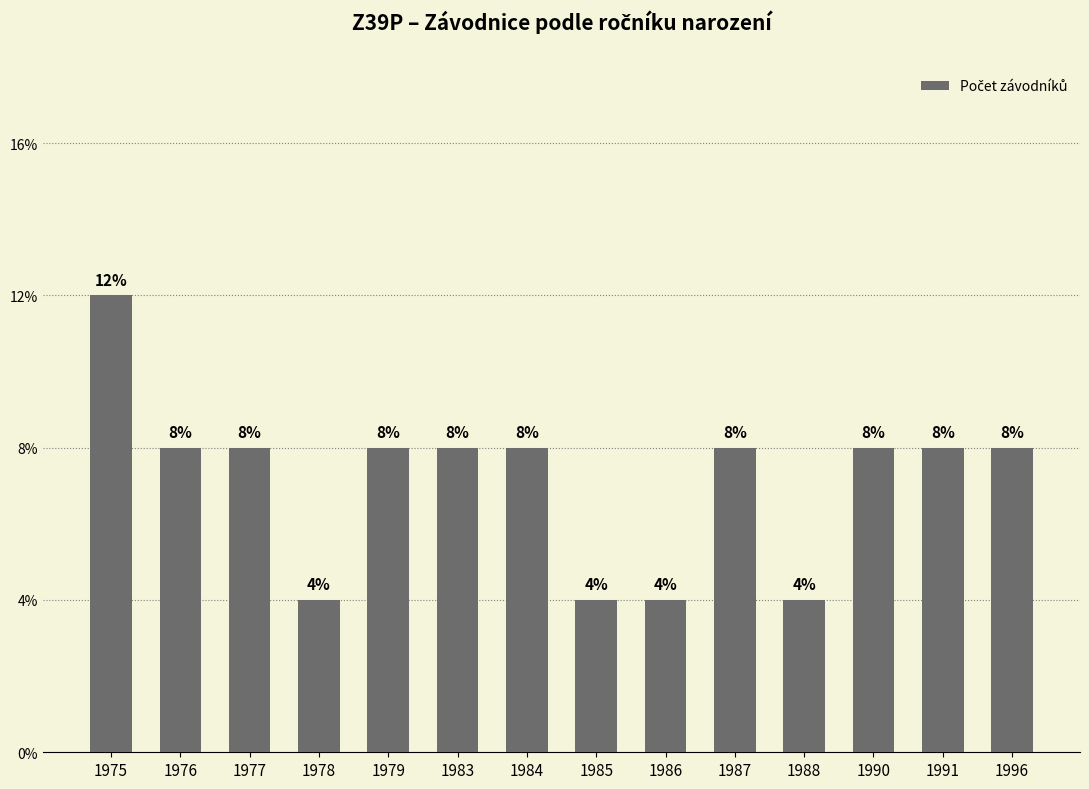

Are the bars horizontal?

No